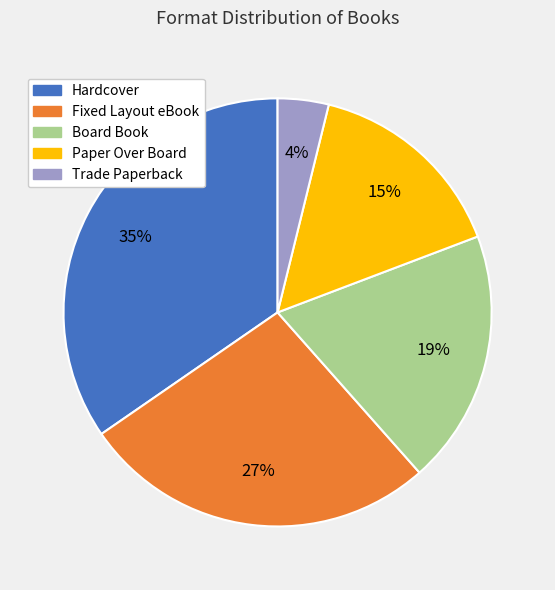

Is there a majority slice in this chart?

No